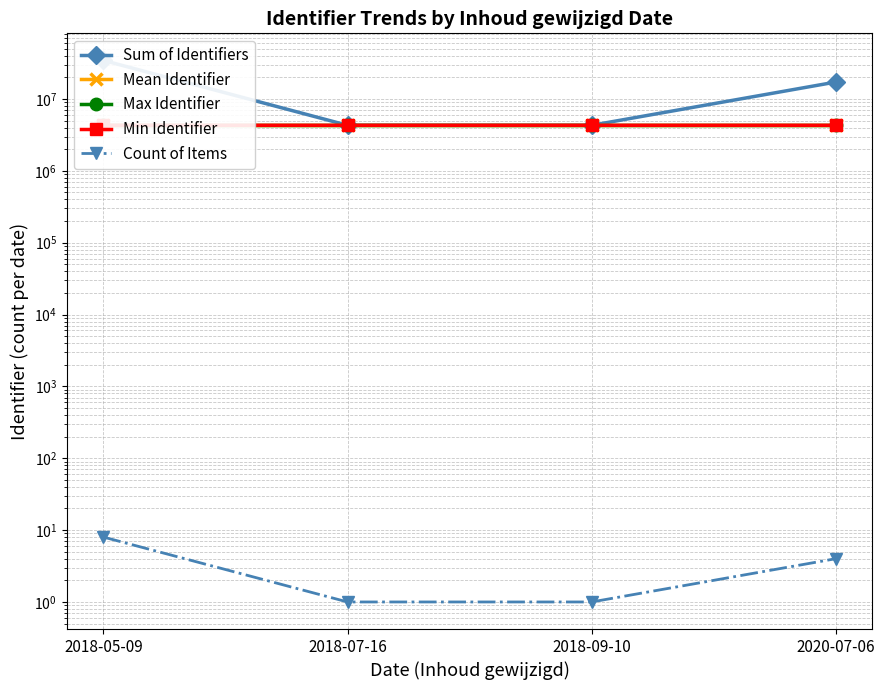

True or false: Sum of Identifiers and Count of Items cross at least once.

False